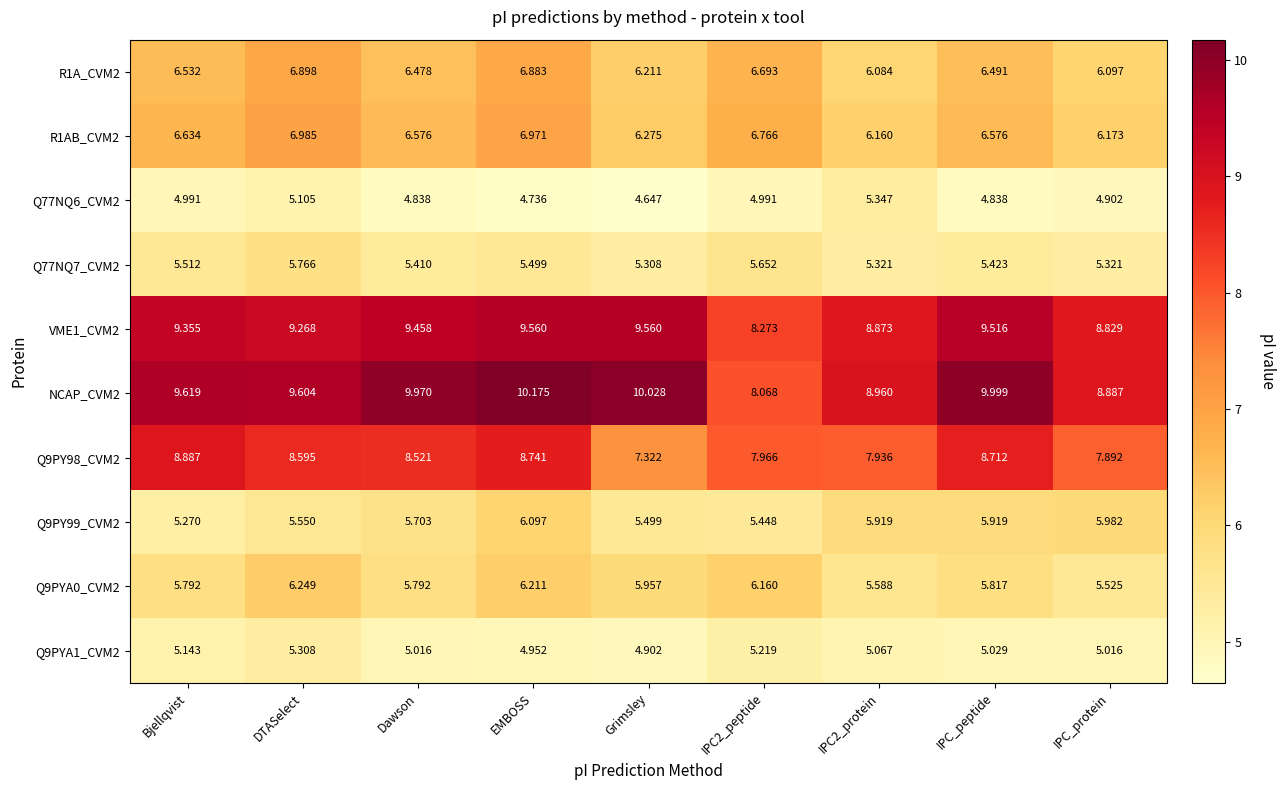

How many categories are shown in the chart?

9